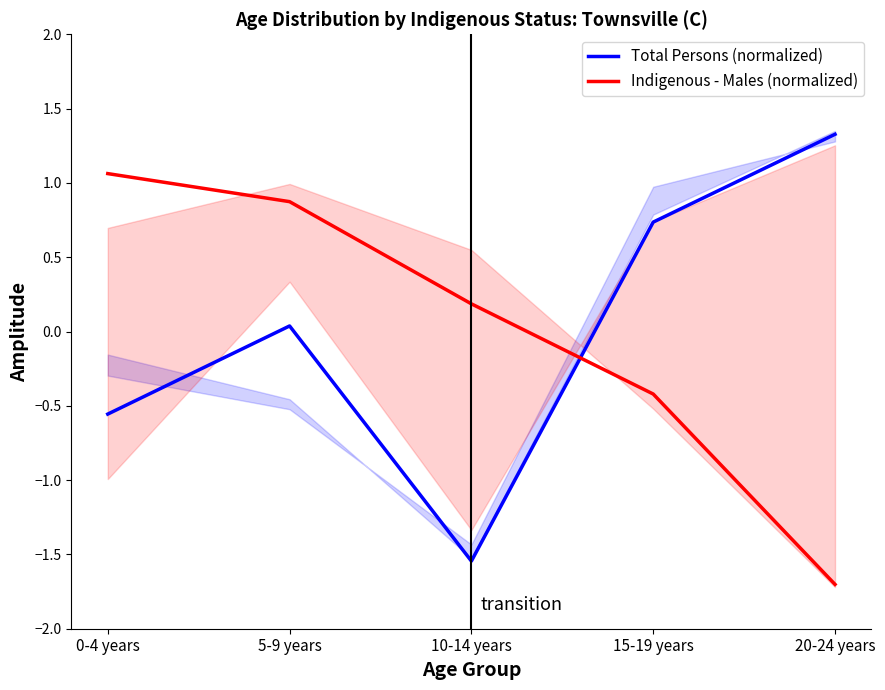

Which series ends up on top after the final intersection of Total Persons (normalized) and Indigenous - Males (normalized)?

Total Persons (normalized)